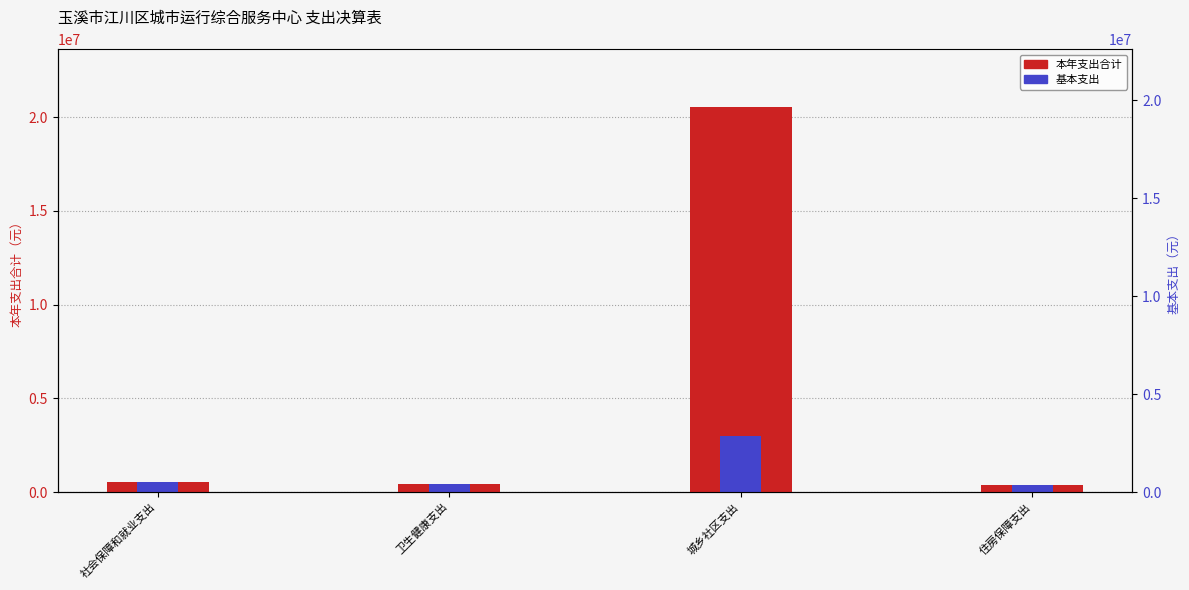

What are all the series names shown in the legend?

本年支出合计, 基本支出